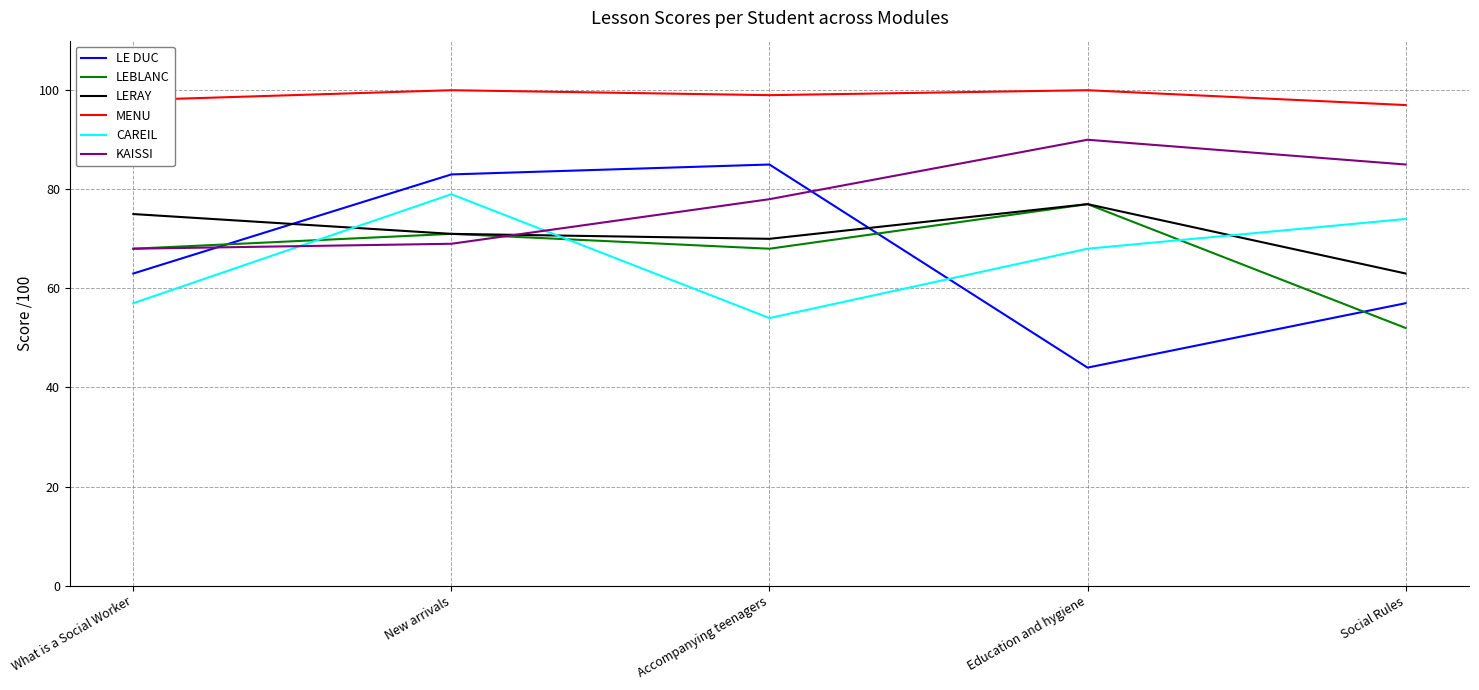

Reading left to right, list all the values displayed in this chart.

LE DUC: 63	83	85	44	57
LEBLANC: 68	71	68	77	52
LERAY: 75	71	70	77	63
MENU: 98	100	99	100	97
CAREIL: 57	79	54	68	74
KAISSI: 68	69	78	90	85